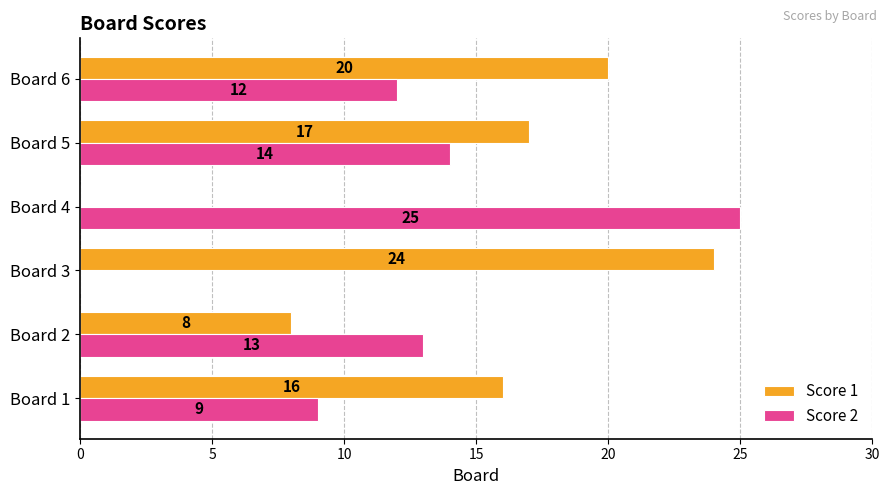

Is it true that Score 1 equals 9 at Board 4?

False